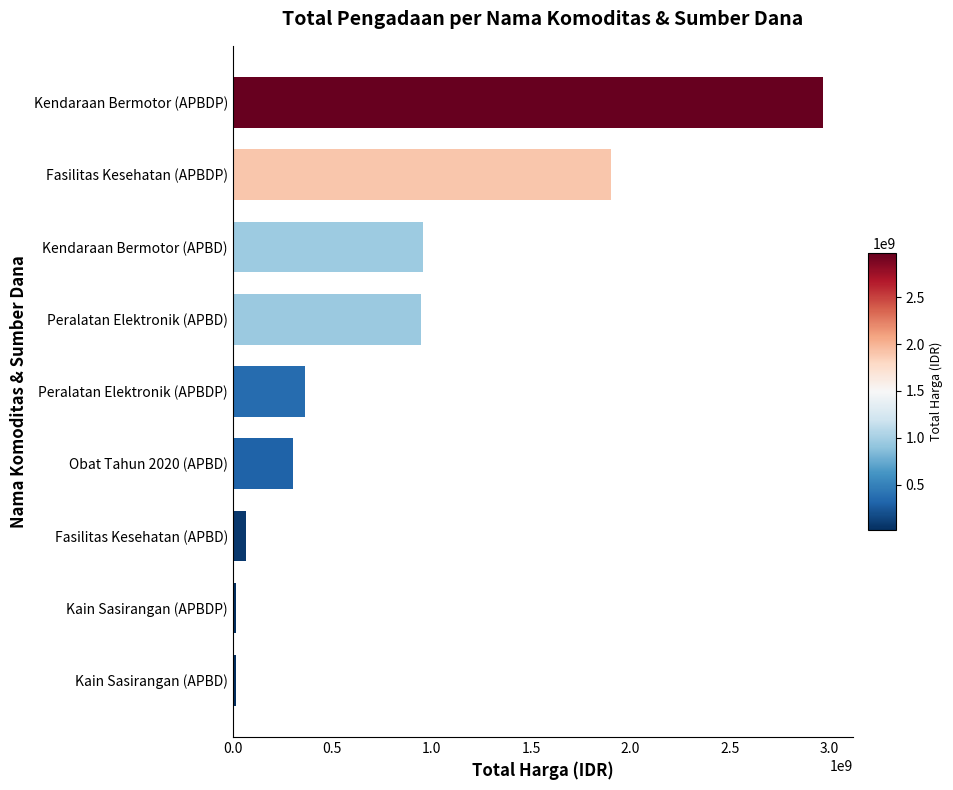

What is the sum of the values at Peralatan Elektronik (APBD) and Kendaraan Bermotor (APBD)?

1905769100